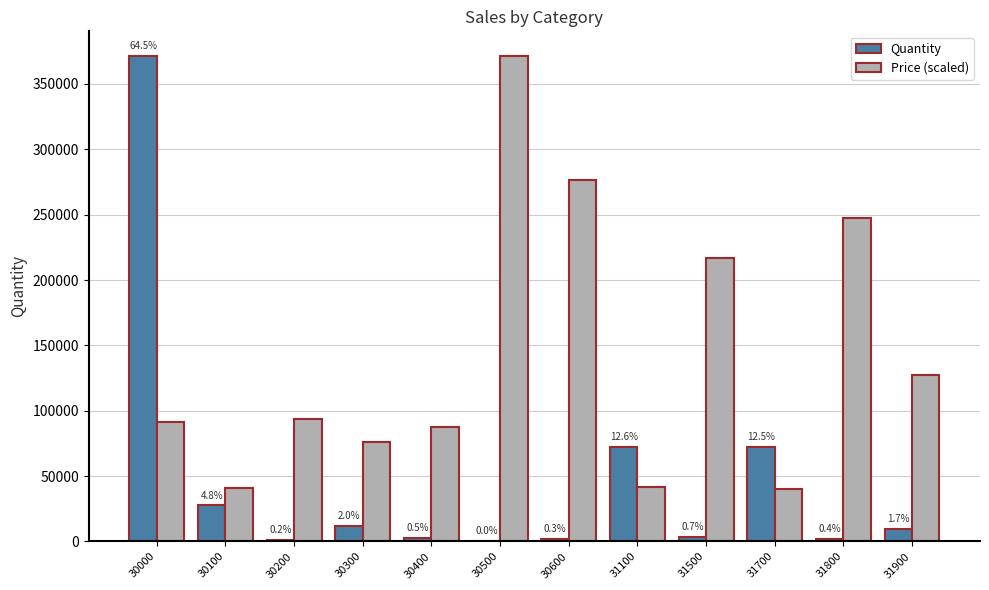

Which series has the widest spread of values?

Quantity